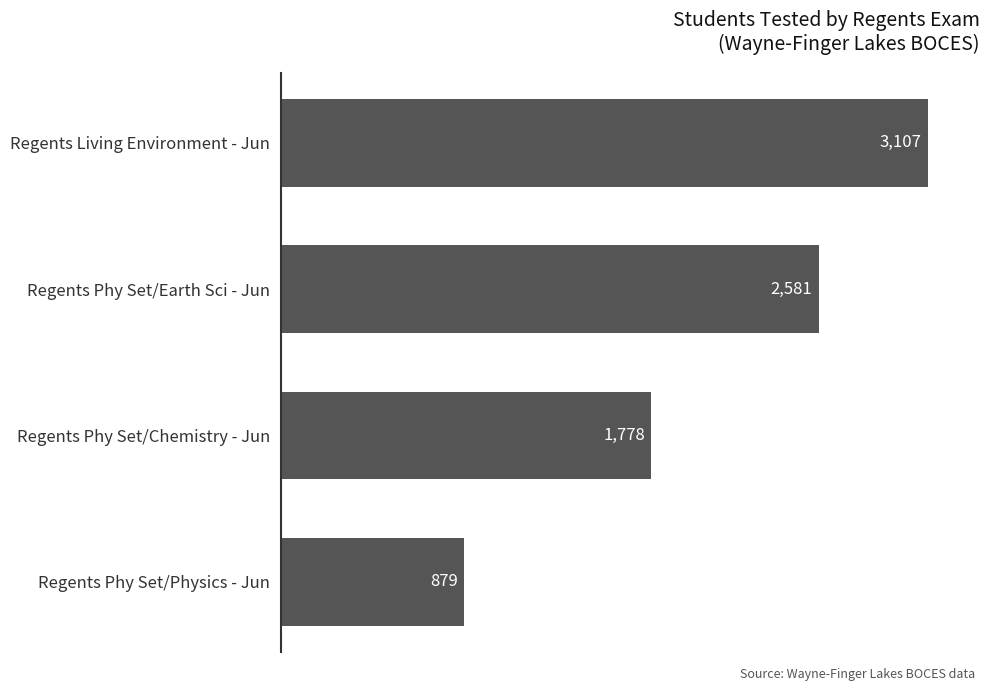

List the labels in order of value, largest first.

Regents Living Environment - Jun, Regents Phy Set/Earth Sci - Jun, Regents Phy Set/Chemistry - Jun, Regents Phy Set/Physics - Jun